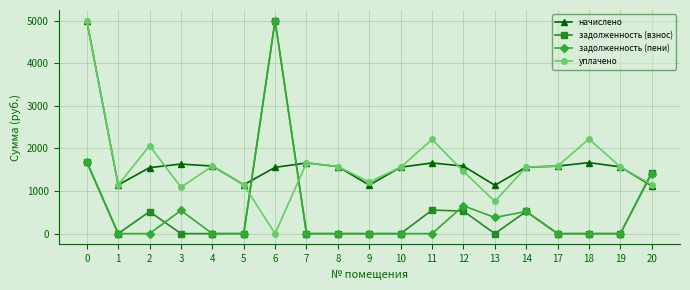

Rank the series at 11 from lowest to highest value.

задолженность (пени), задолженность (взнос), начислено, уплачено